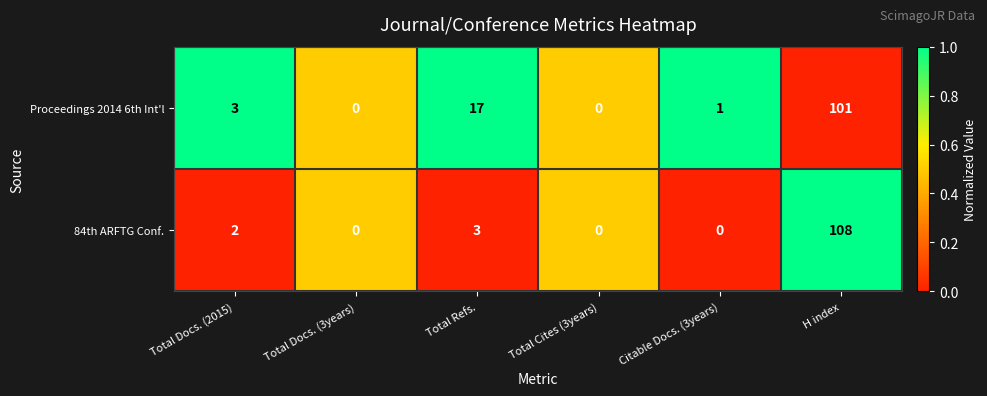

Which series changed the most between Total Docs. (2015) and Total Cites (3years)?

Proceedings 2014 6th Int'l